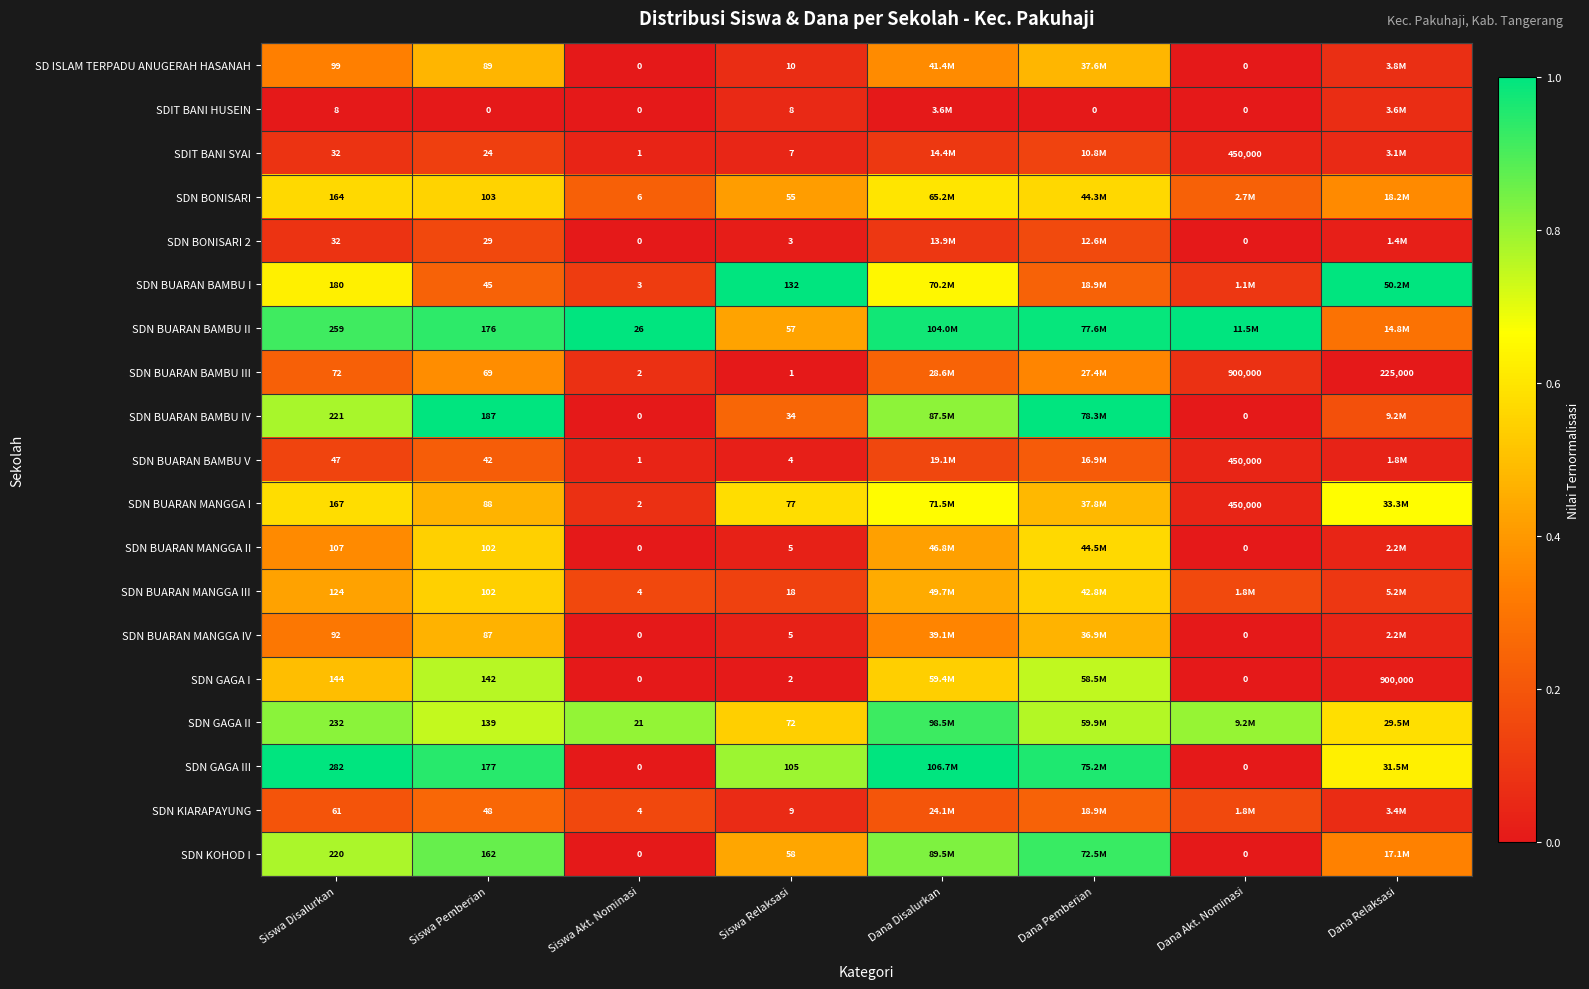

Between Dana Pemberian and Siswa Akt. Nominasi, which is larger?

Dana Pemberian